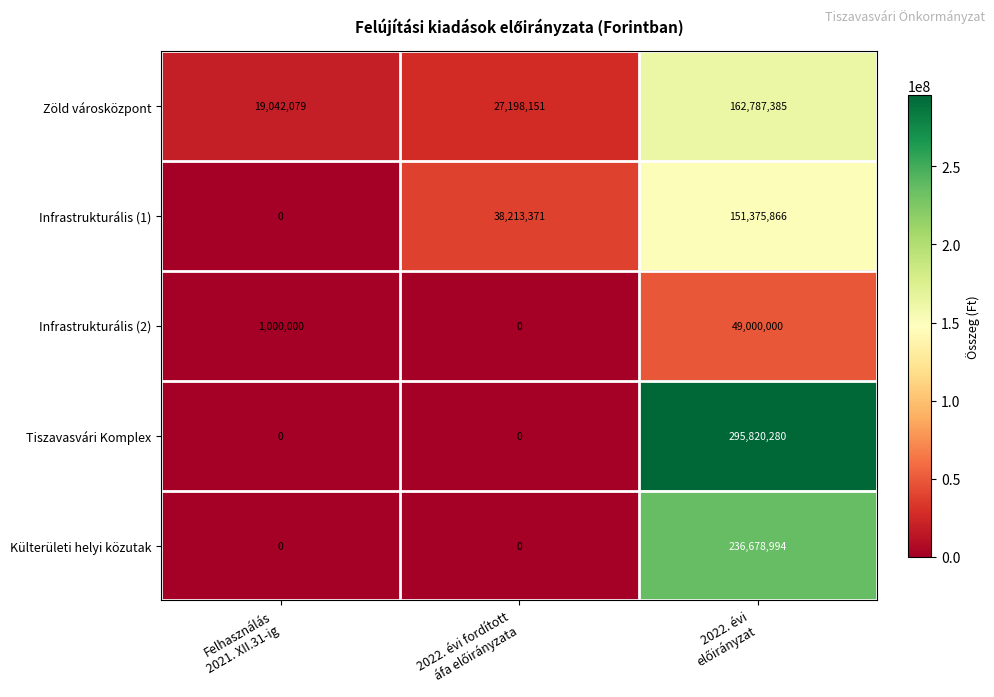

Which series has the largest total across all categories?

Tiszavasvári Komplex